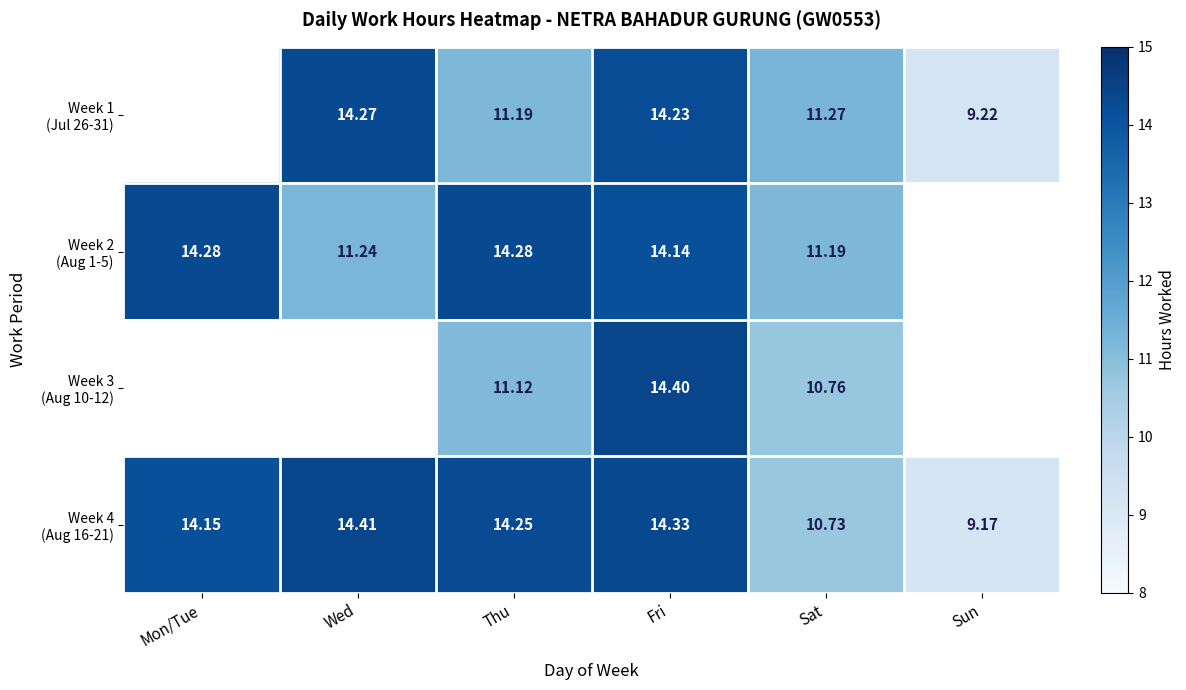

At which category does the chart reach its peak across all series?

Wed